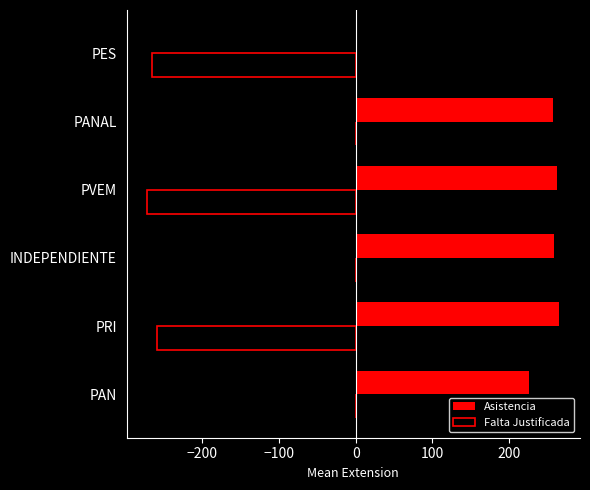

How many values in Asistencia are above zero?

5